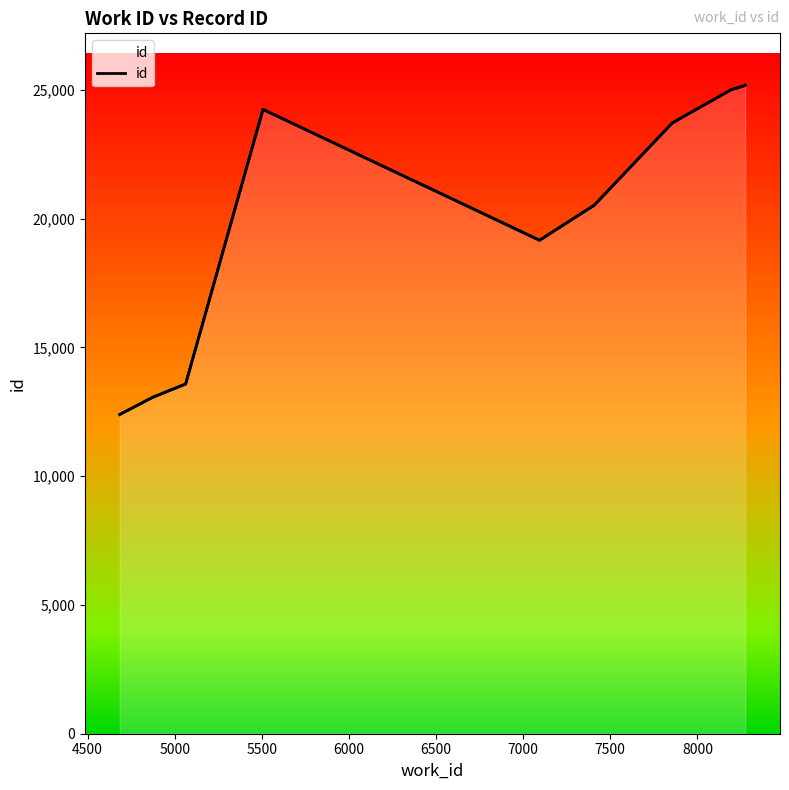

Is it true that the value at 4500 is 6783?

False